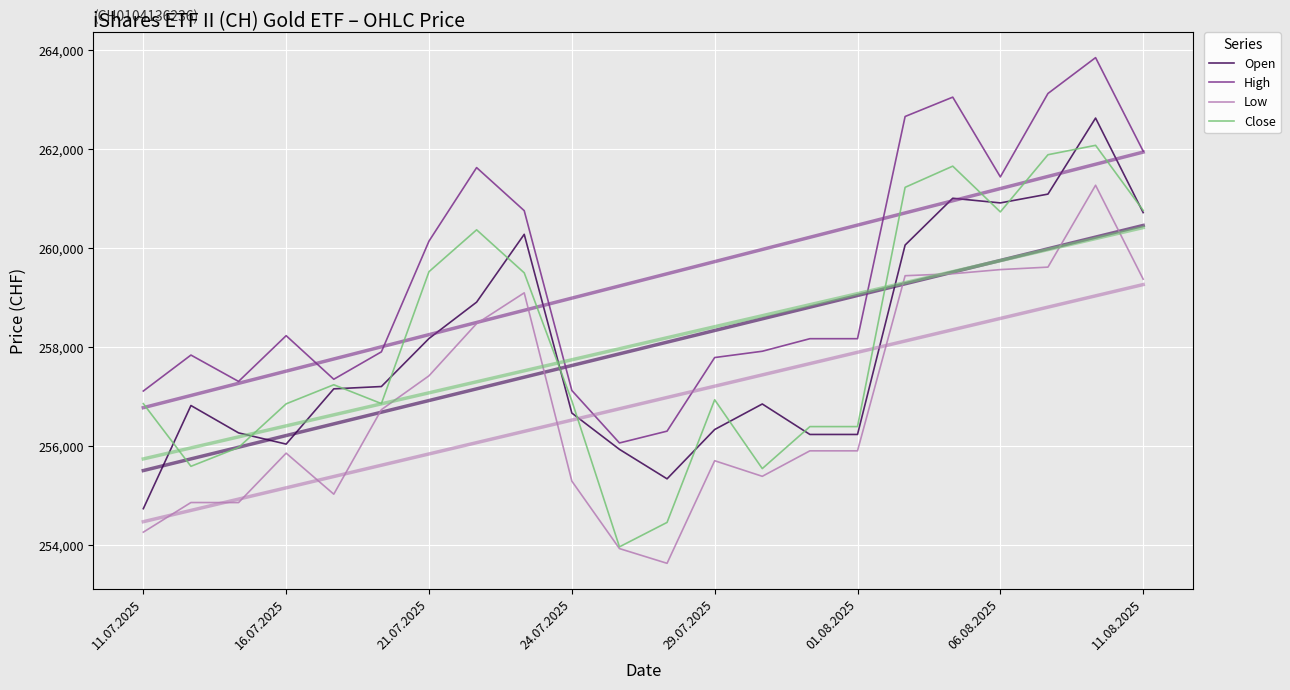

At how many categories does at least one series exceed 259544?

9